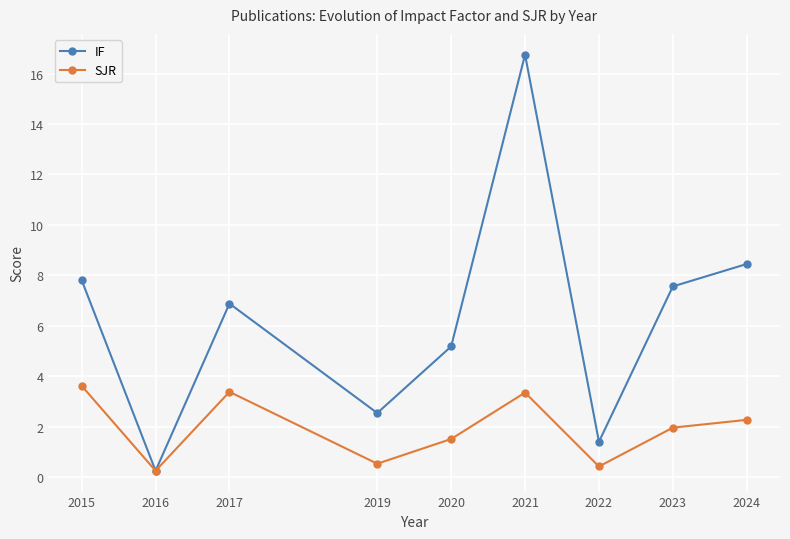

Count the number of categories in the chart.

9